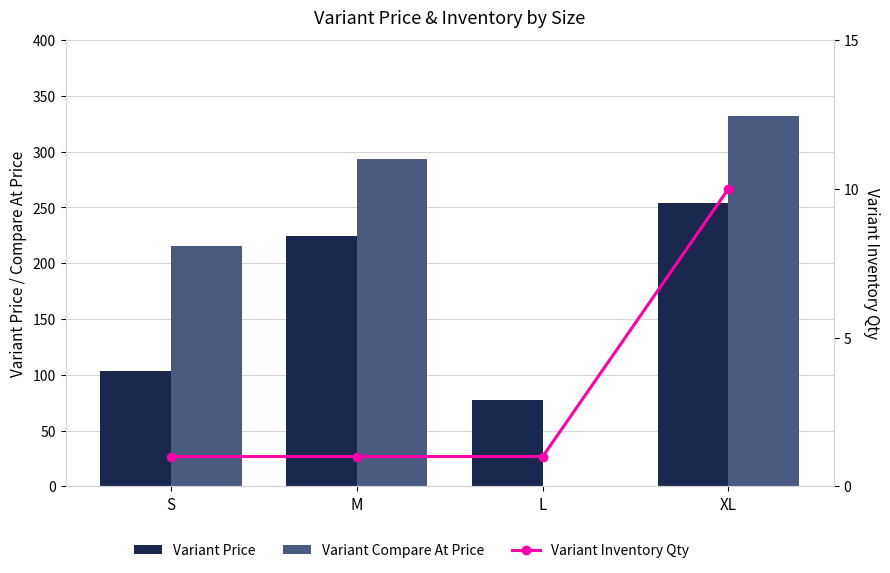

What is the lowest value of the Variant Price series?

77